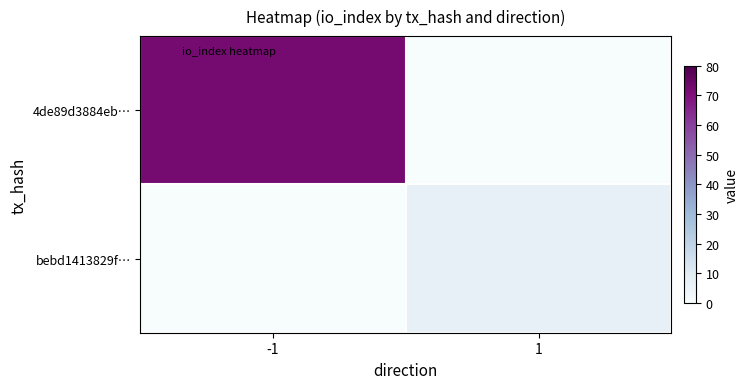

Rank the series by their maximum value, from lowest to highest.

bebd1413829f…, 4de89d3884eb…